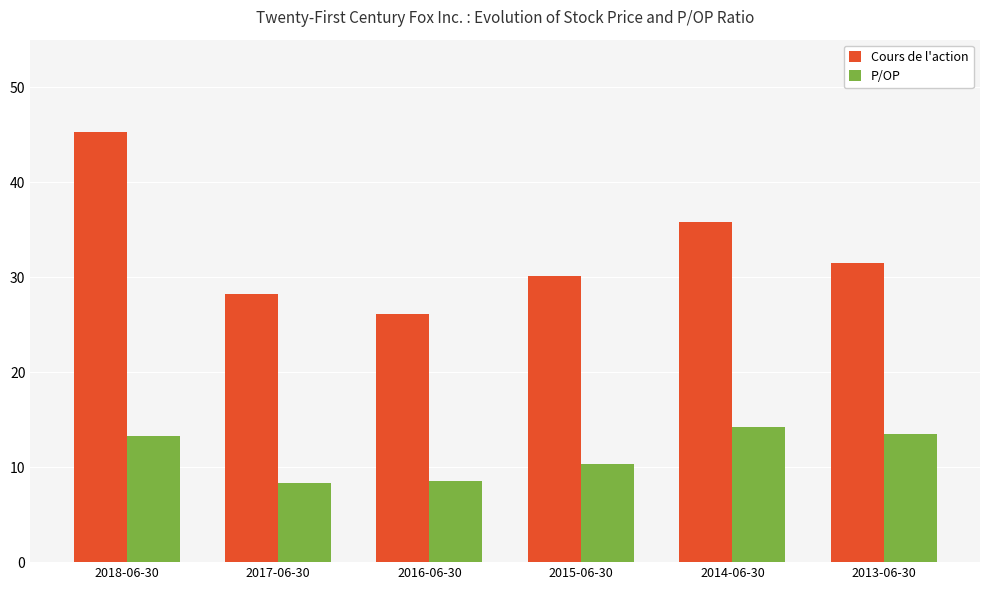

What is the difference between the maximum and minimum values in the P/OP series?

5.9